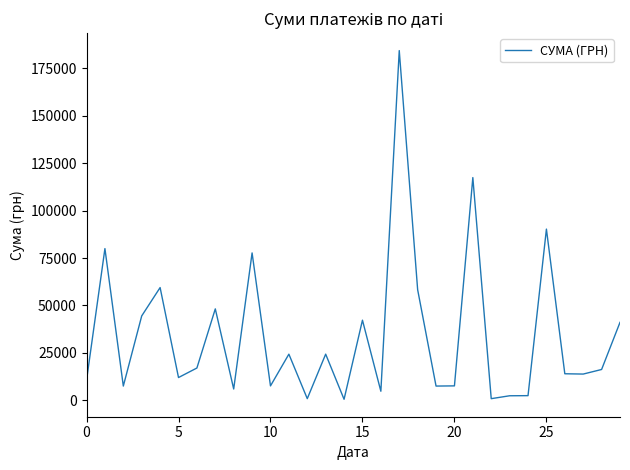

What is the difference between the maximum and minimum values?

183904.0